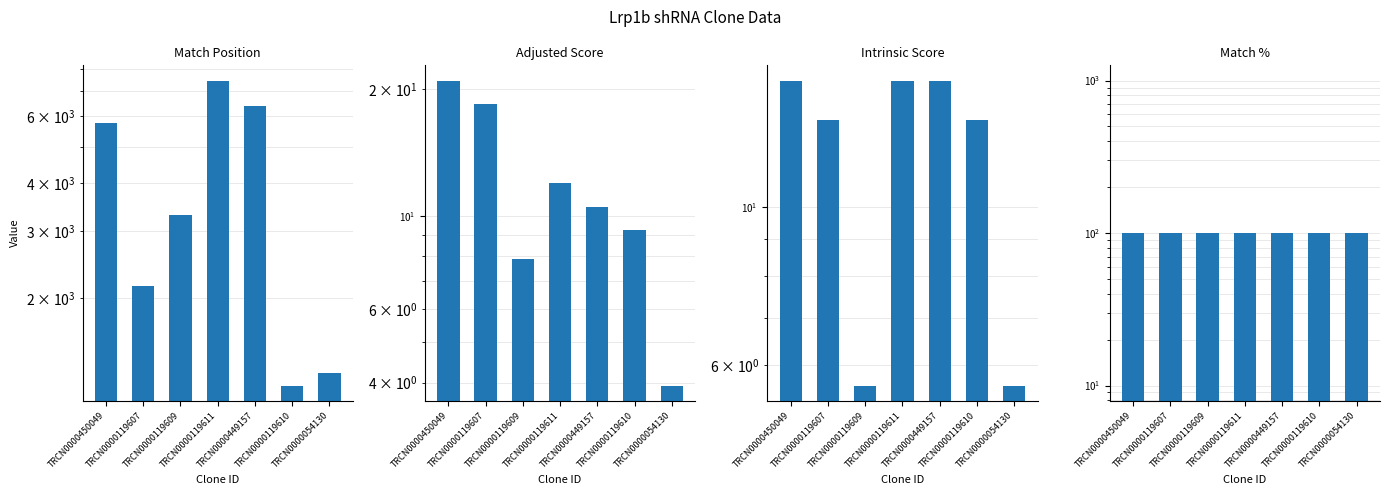

How many values in the Adjusted Score series are below 10?

3